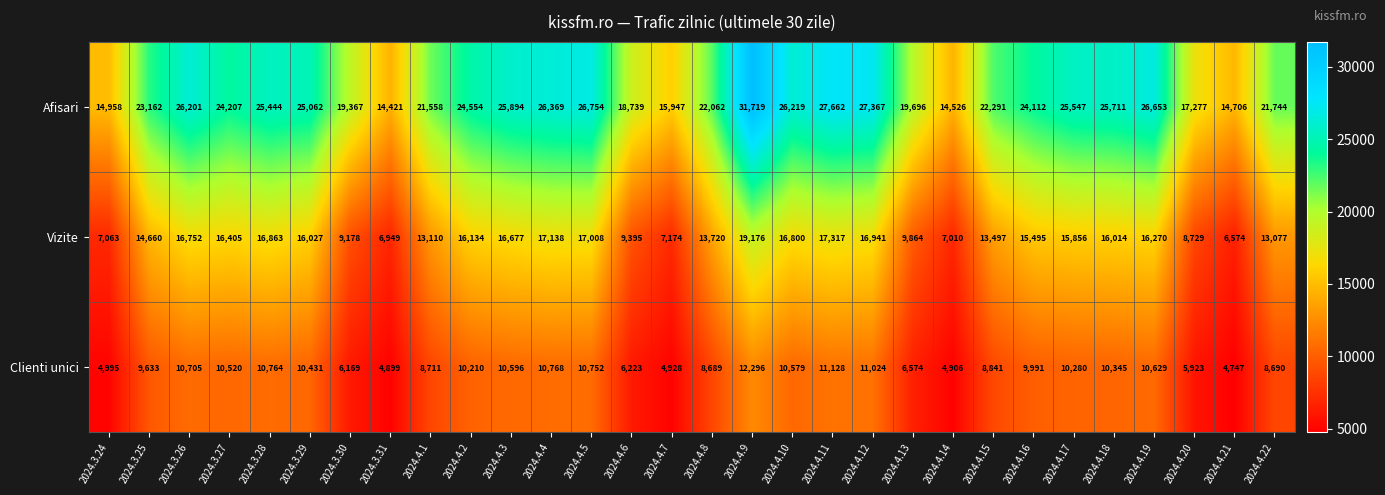

How many data points does each series have?

30